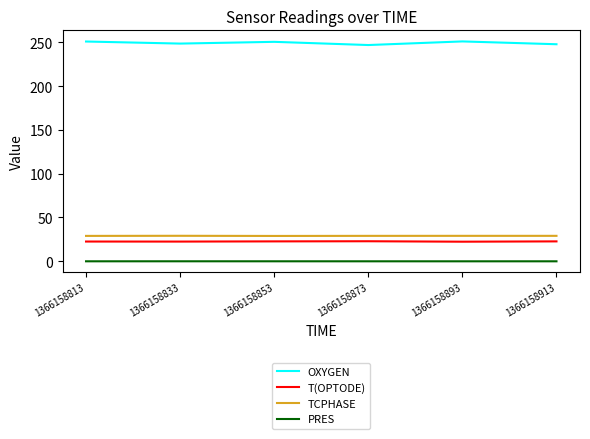

What is the minimum value shown in the chart?

-0.1